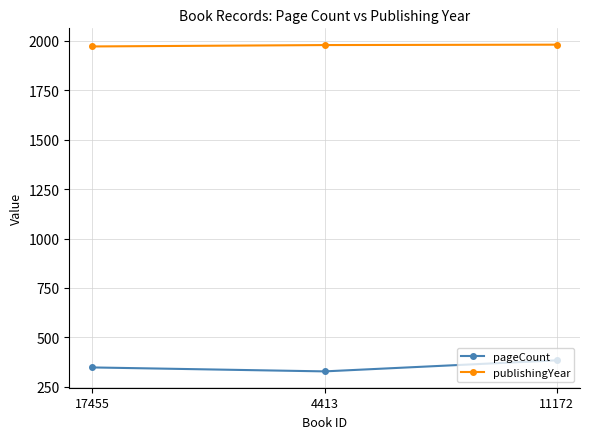

What is the spread (max minus min) of values at 4413?

1651